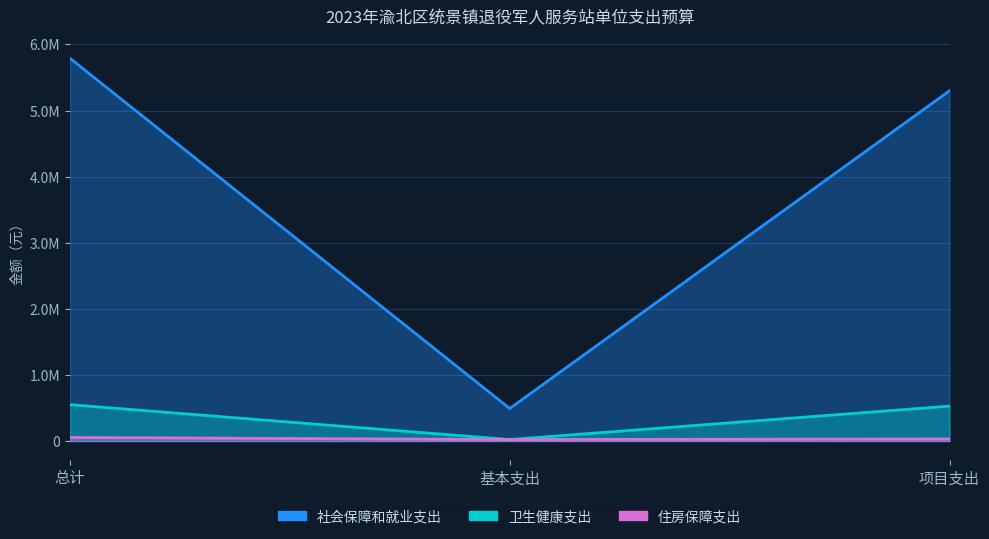

The 卫生健康支出 series shows 905723.3 at 总计. True or false?

False